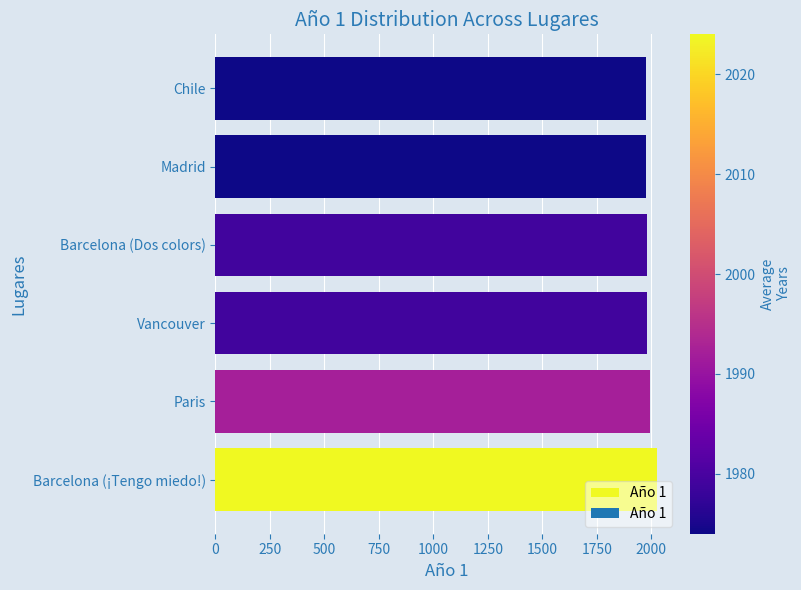

What is the sum of all values?

11922